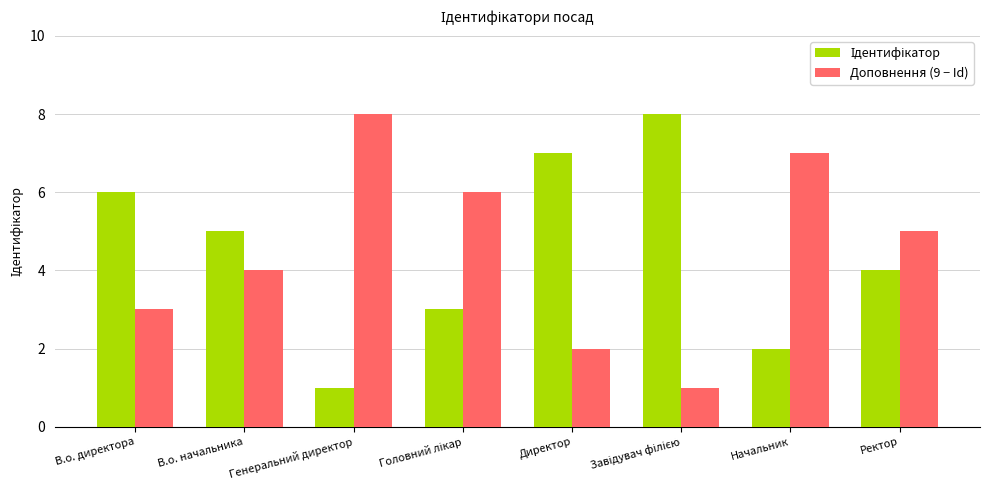

How many bars are there in total?

16